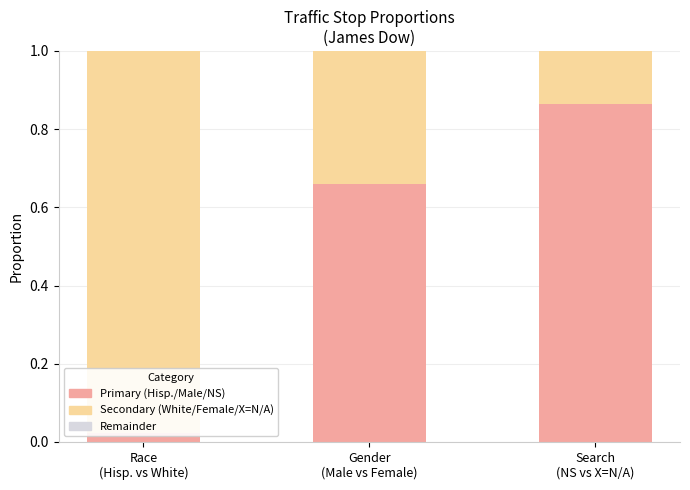

Which category has the highest value in the W=White series?

Race
(Hisp. vs White)